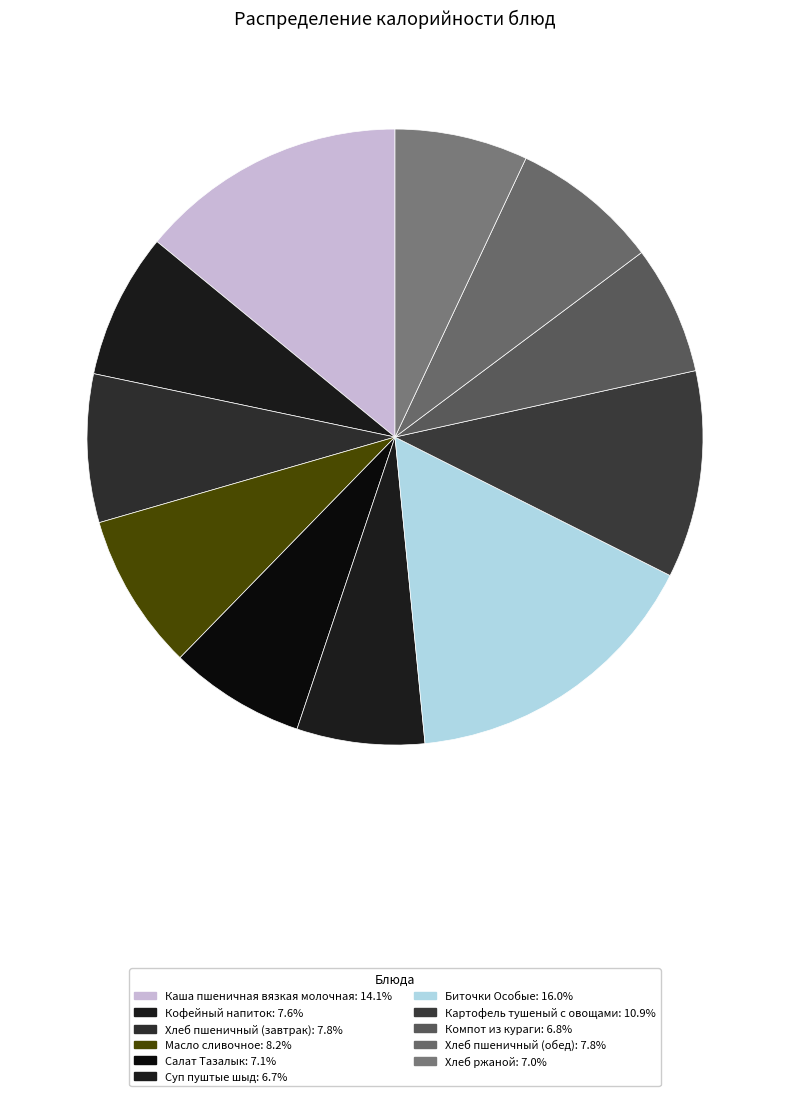

Combined, what portion of the pie is Масло сливочное and Салат Тазалык?

15.4%